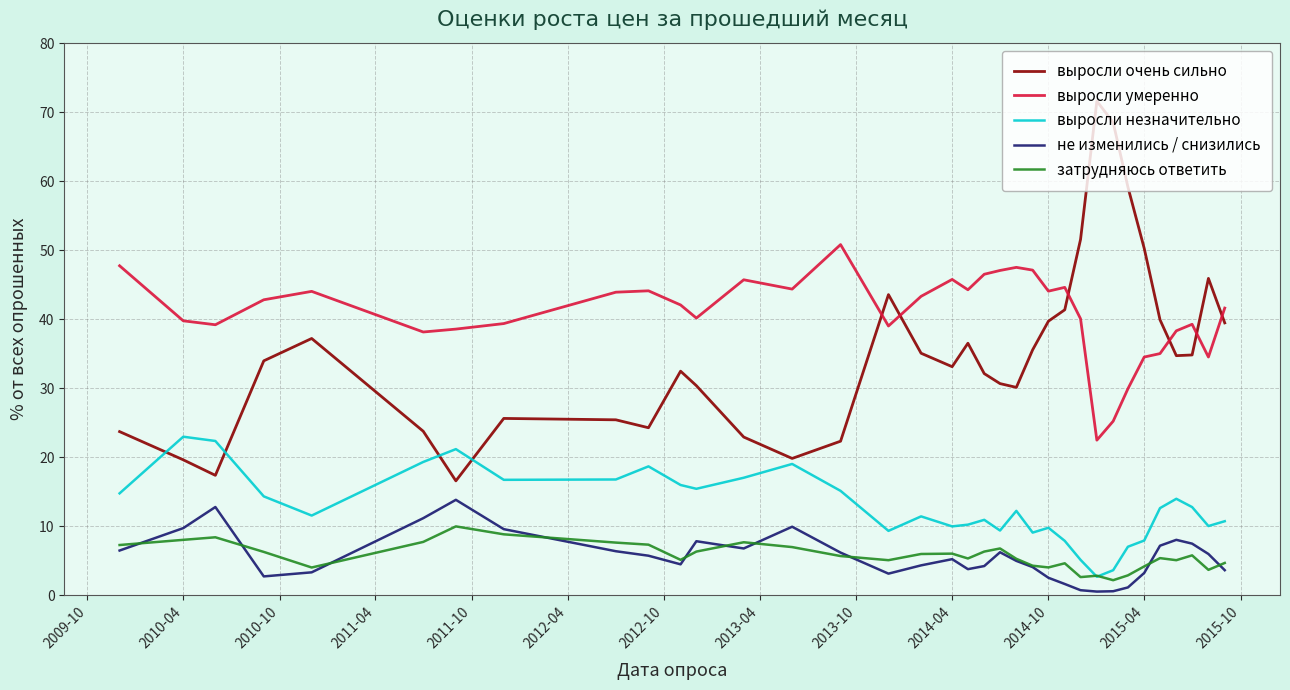

What is the difference between the second highest and second lowest values in the не изменились / снизились series?

12.2